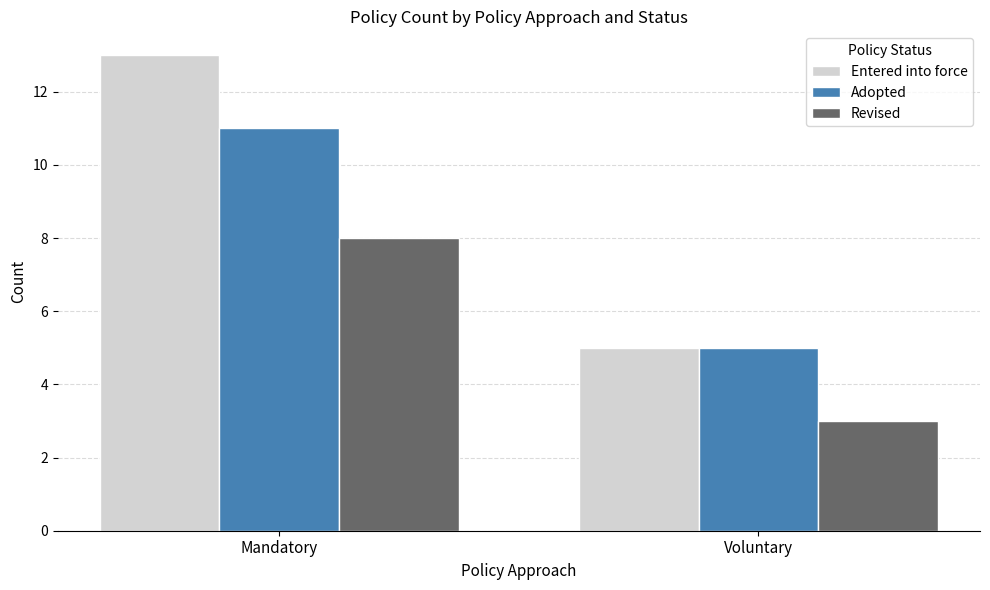

Rank the series by their maximum value, from highest to lowest.

Entered into force, Adopted, Revised